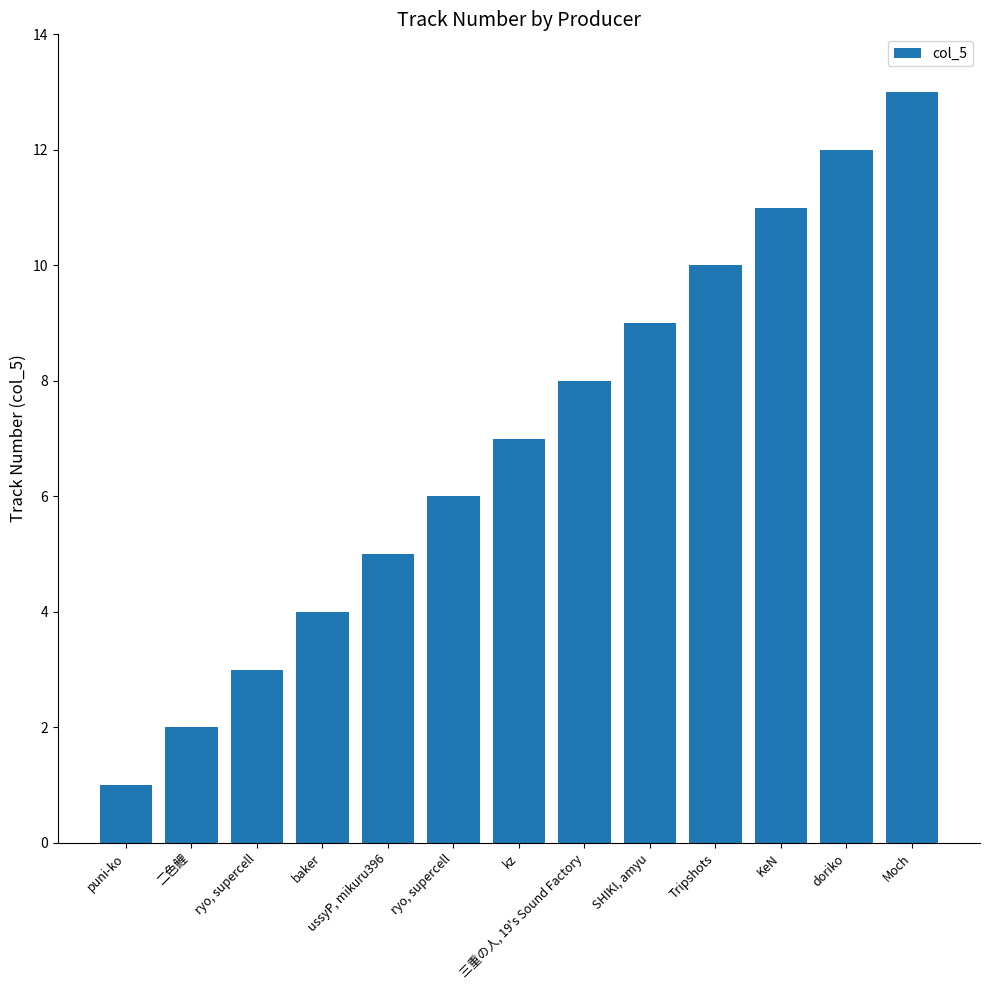

At which label does the data first exceed 7?

三重の人, 19's Sound Factory